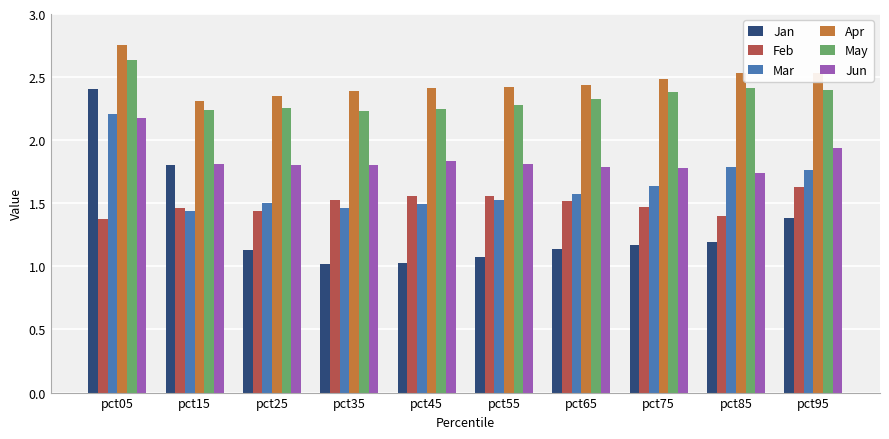

The Feb series shows 2.0 at pct15. True or false?

False